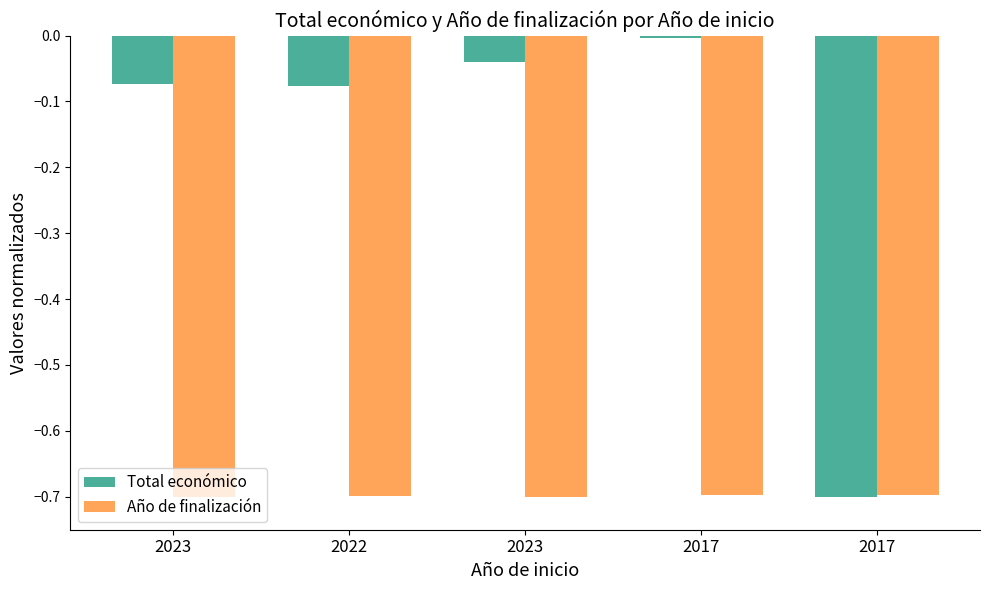

What are all the series names shown in the legend?

Total económico, Año de finalización